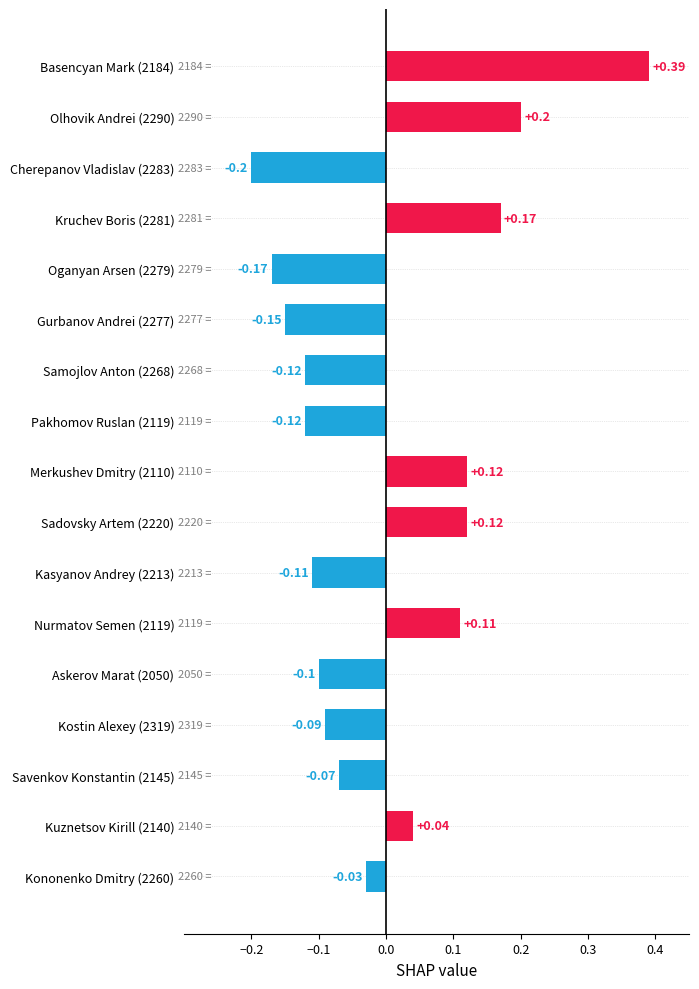

What is the change in value from Sadovsky Artem (2220) to Basencyan Mark (2184)?

+0.3